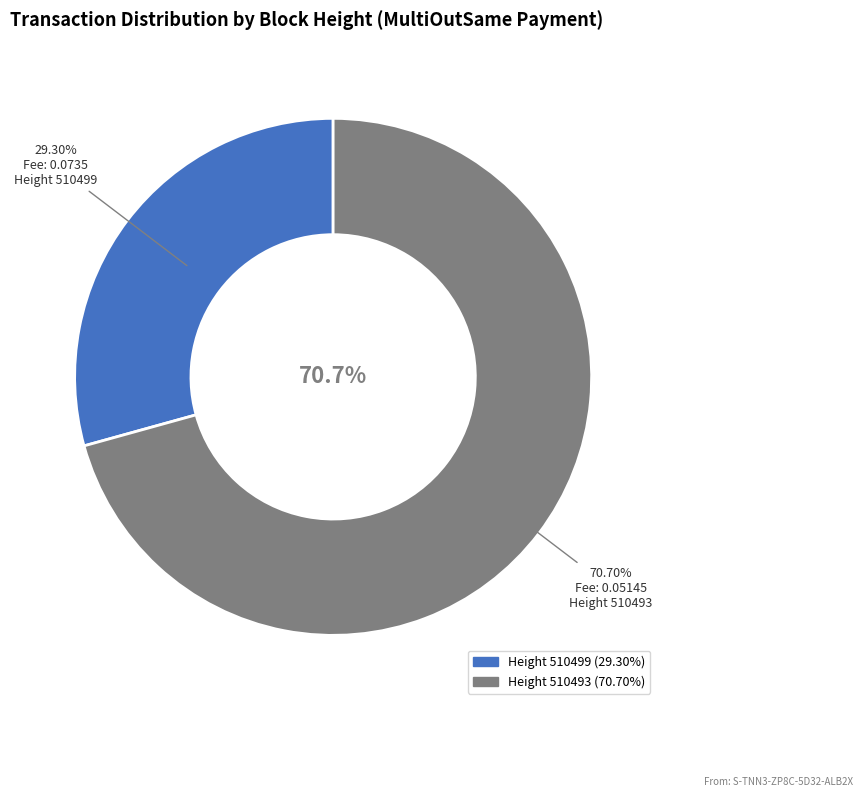

To the nearest percent, what is the difference between the 510493 and 510499 slice percentages?

41%